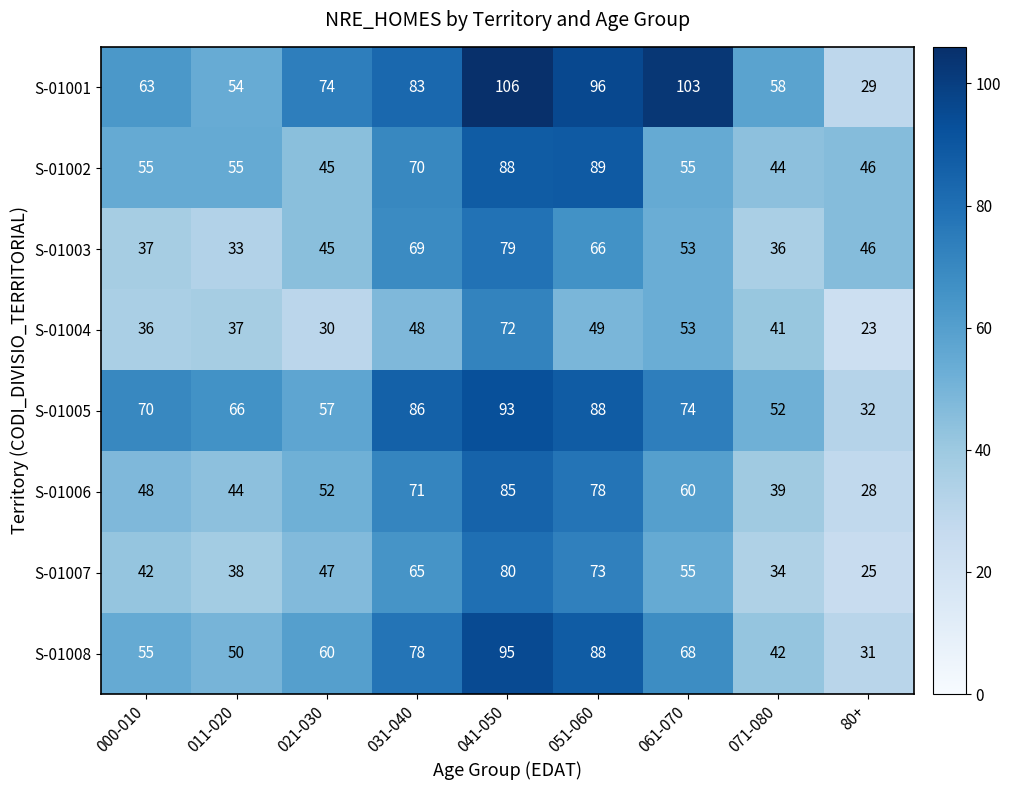

How many data points in S-01006 are less than 52?

4